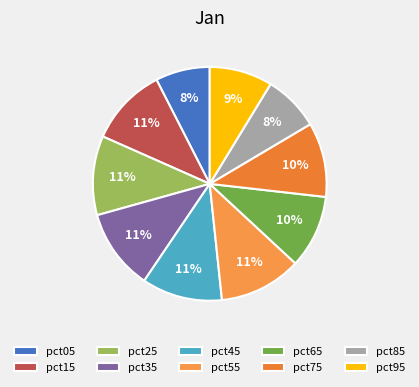

To the nearest percent, what is the average slice percentage?

10%